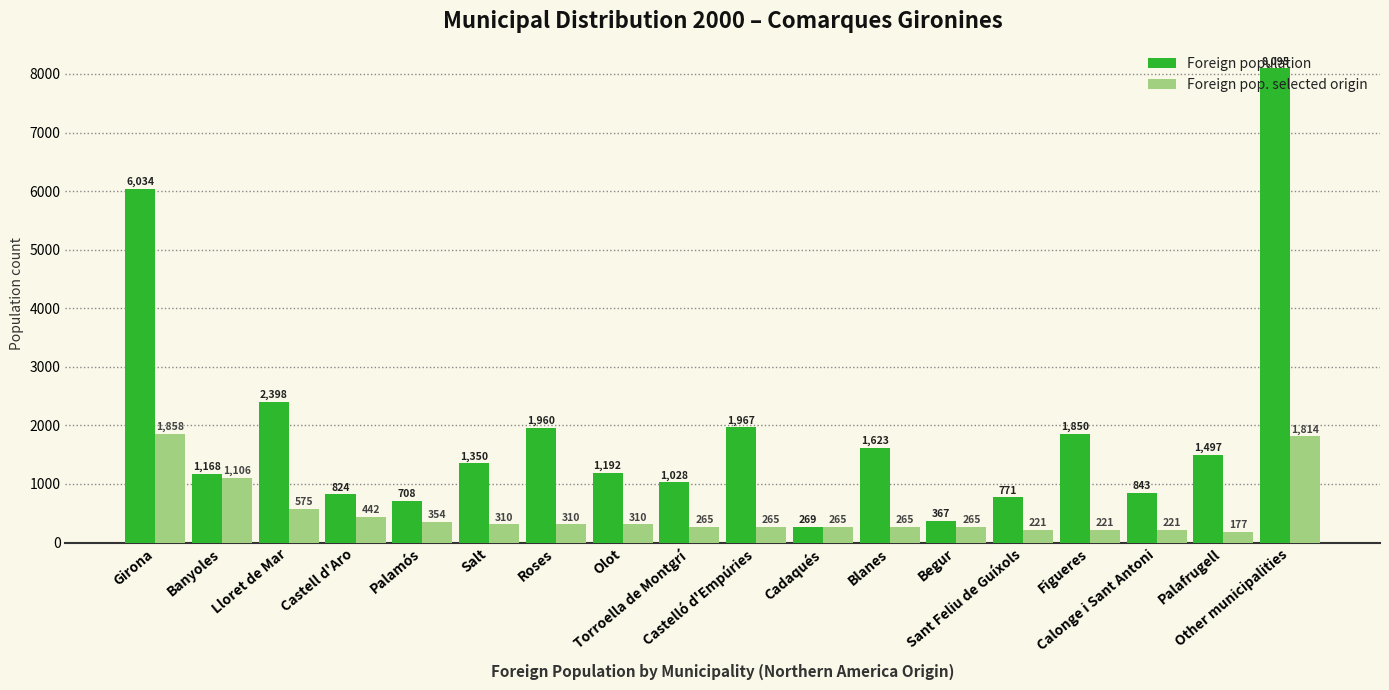

Reading left to right, transcribe all the data shown in this chart.

Foreign population: Girona=6034	Banyoles=1168	Lloret de Mar=2398	Castell d'Aro=824	Palamós=708	Salt=1350	Roses=1960	Olot=1192	Torroella de Montgrí=1028	Castelló d'Empúries=1967	Cadaqués=269	Blanes=1623	Begur=367	Sant Feliu de Guíxols=771	Figueres=1850	Calonge i Sant Antoni=843	Palafrugell=1497	Other municipalities=8095
Foreign pop. selected origin: Girona=1858	Banyoles=1106	Lloret de Mar=575	Castell d'Aro=442	Palamós=354	Salt=310	Roses=310	Olot=310	Torroella de Montgrí=265	Castelló d'Empúries=265	Cadaqués=265	Blanes=265	Begur=265	Sant Feliu de Guíxols=221	Figueres=221	Calonge i Sant Antoni=221	Palafrugell=177	Other municipalities=1814